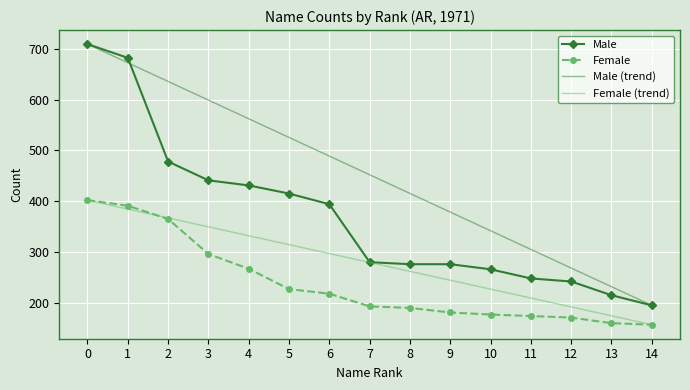

At 10, list the series in order from smallest to largest.

Female, Female (trend), Male, Male (trend)